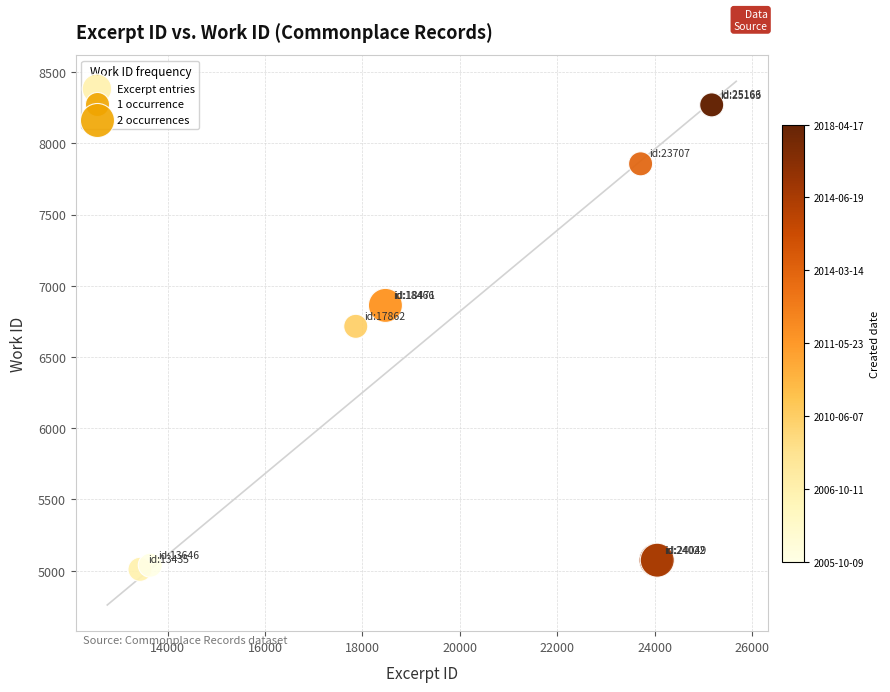

What Y value in the scatter plot is closest to 6639?

6715